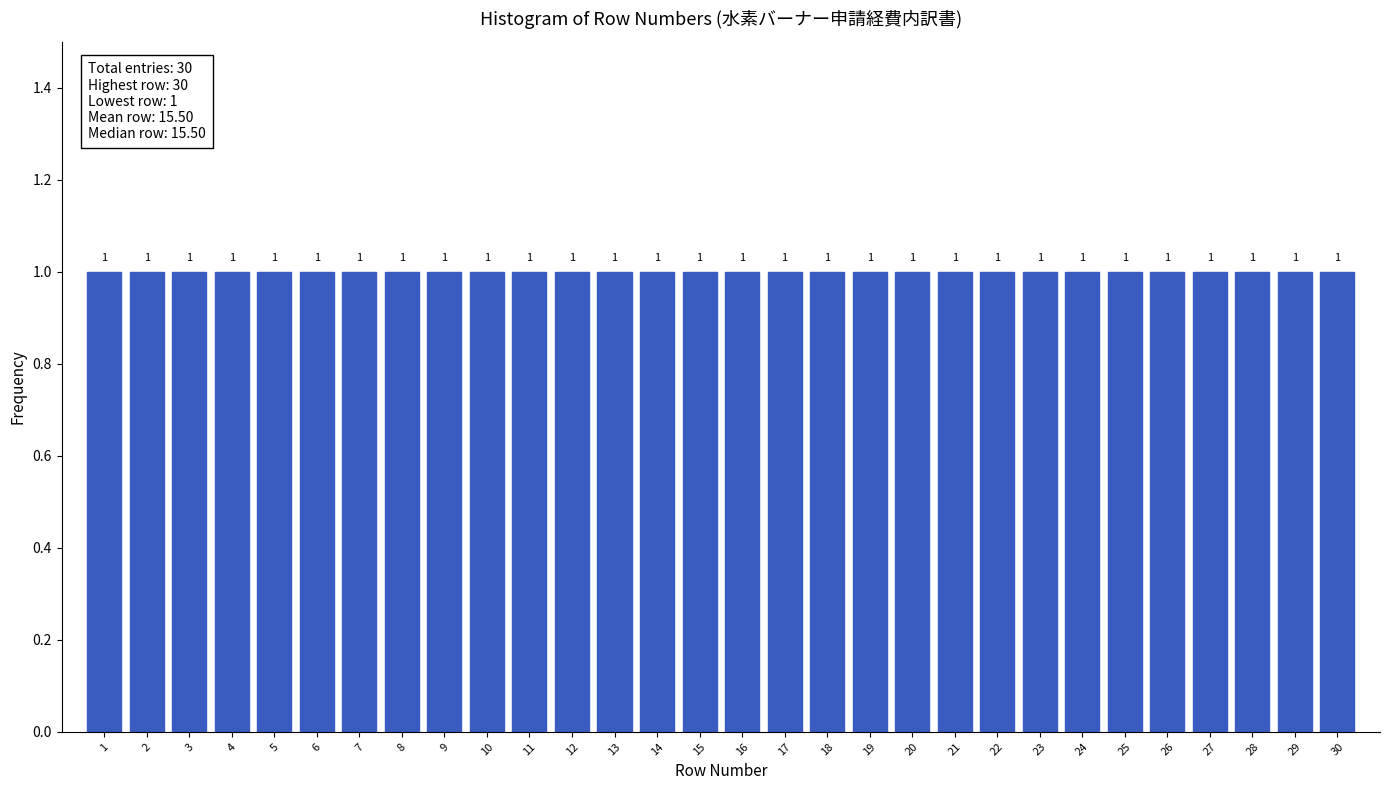

What is the height of the bar covering 9.5 to 10.5 on the x-axis?

1